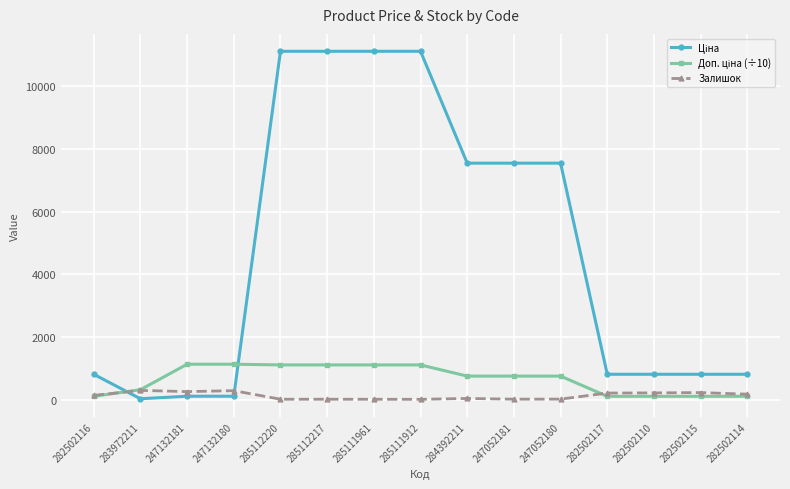

At how many categories does at least one series exceed 3280?

7